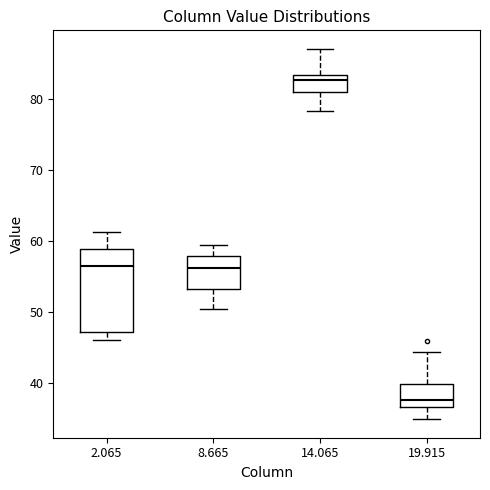

Where is the upper edge of the box at x = 14.065 on the y-axis? The values are not printed on the chart, so give them approximately, as read against the axis.

83